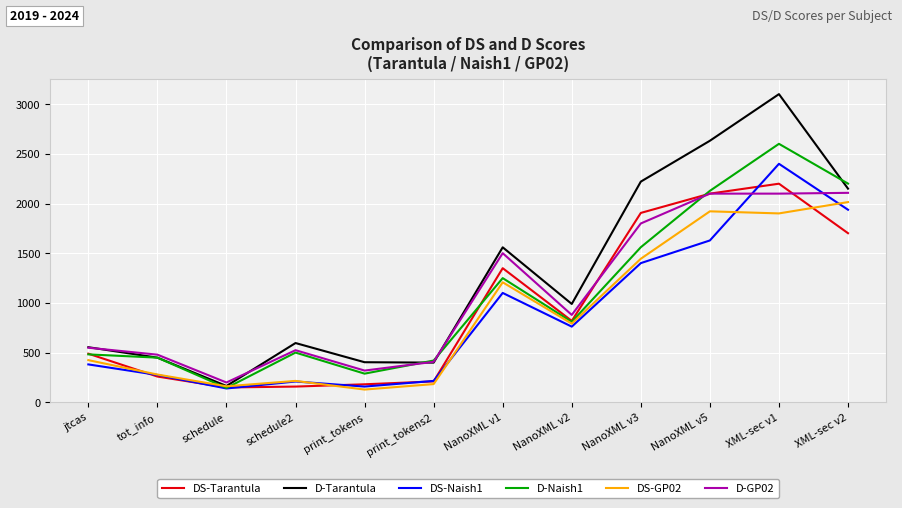

What is the lowest value of the DS-Naish1 series?

140